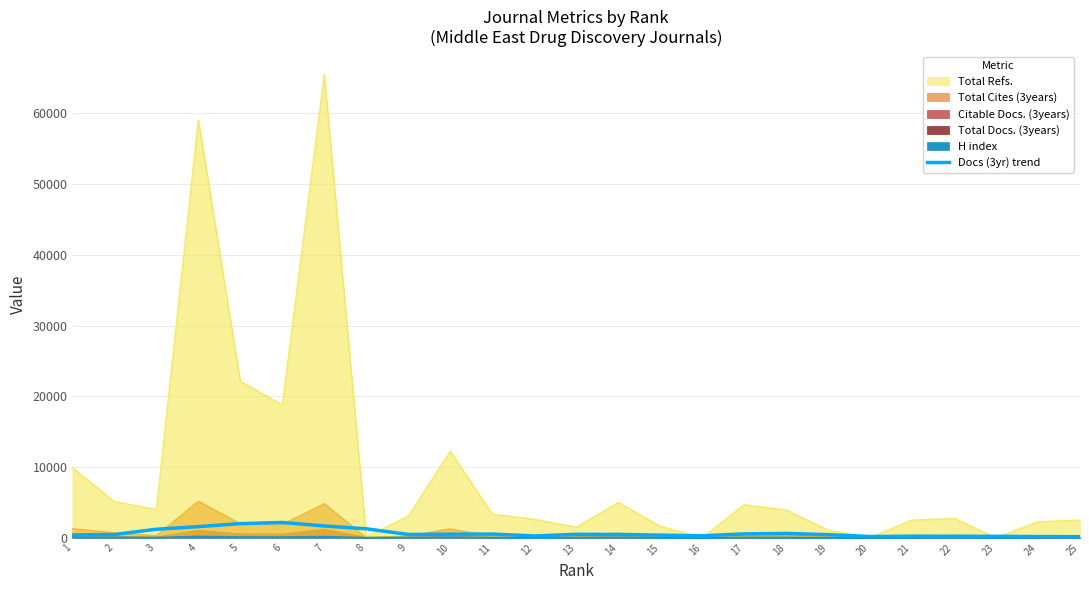

The chart shows a value of 292.5 at 20. True or false?

False